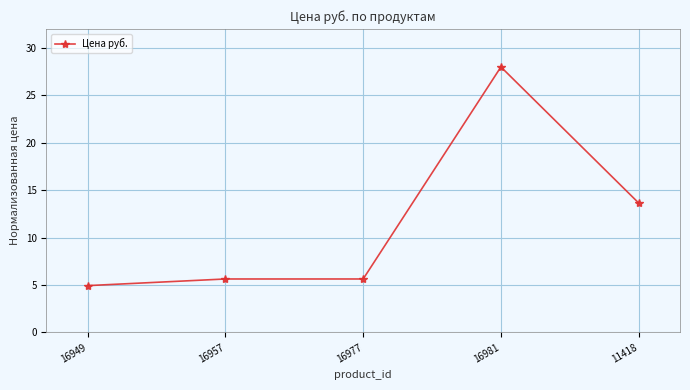

Reading left to right, extract all data points from this chart.

4.9	5.6	5.6	28.0	13.6